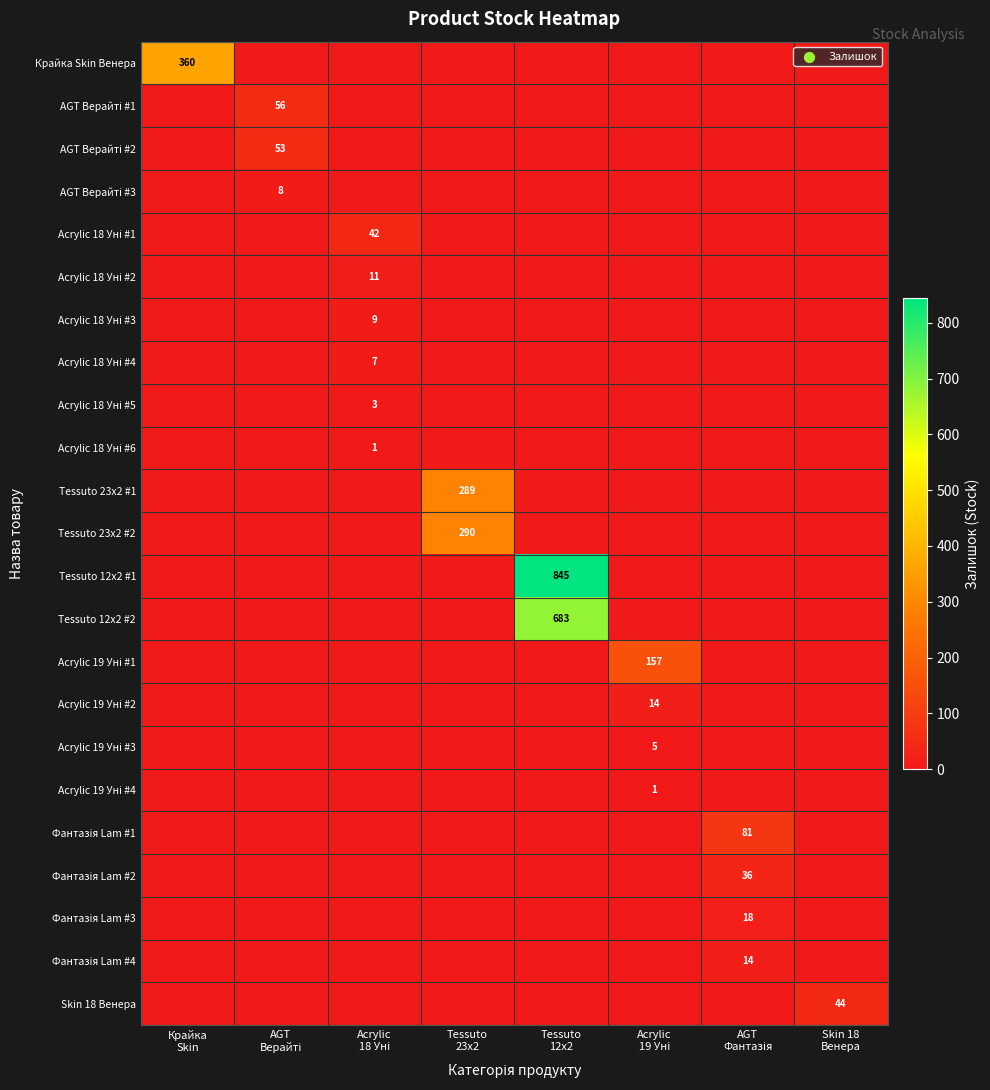

Is the value of Фантазія Lam #4 at Acrylic 19 Уні greater than the value of Acrylic 18 Уні #3 at AGT Фантазія?

No